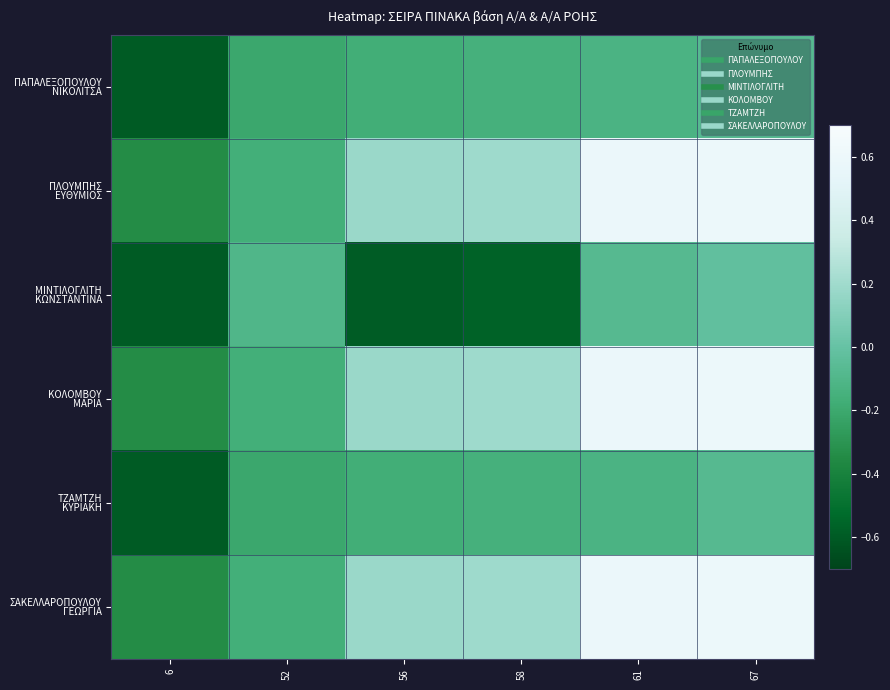

At how many categories does at least one series exceed 0?

4